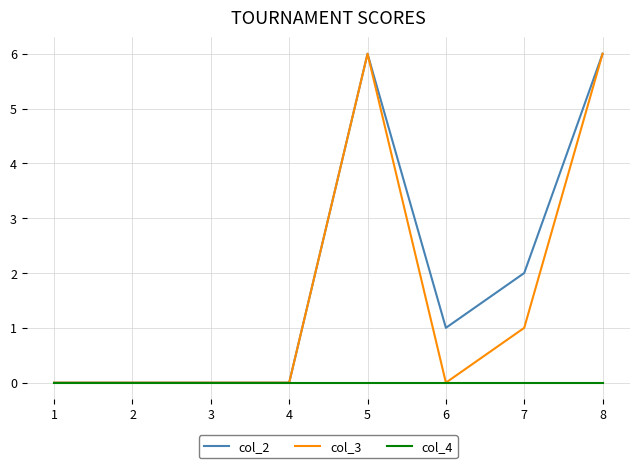

What is the greatest value displayed?

6